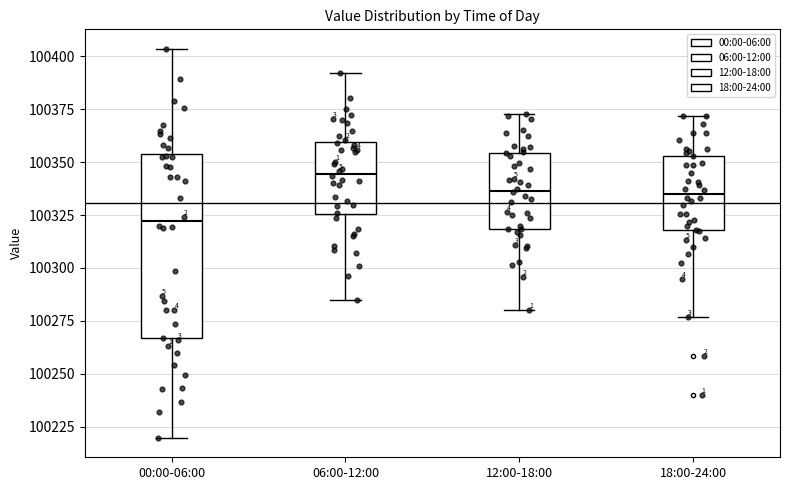

Where is the lower edge of the box for 06:00-12:00 on the y-axis? The values are not printed on the chart, so give them approximately, as read against the axis.

100325